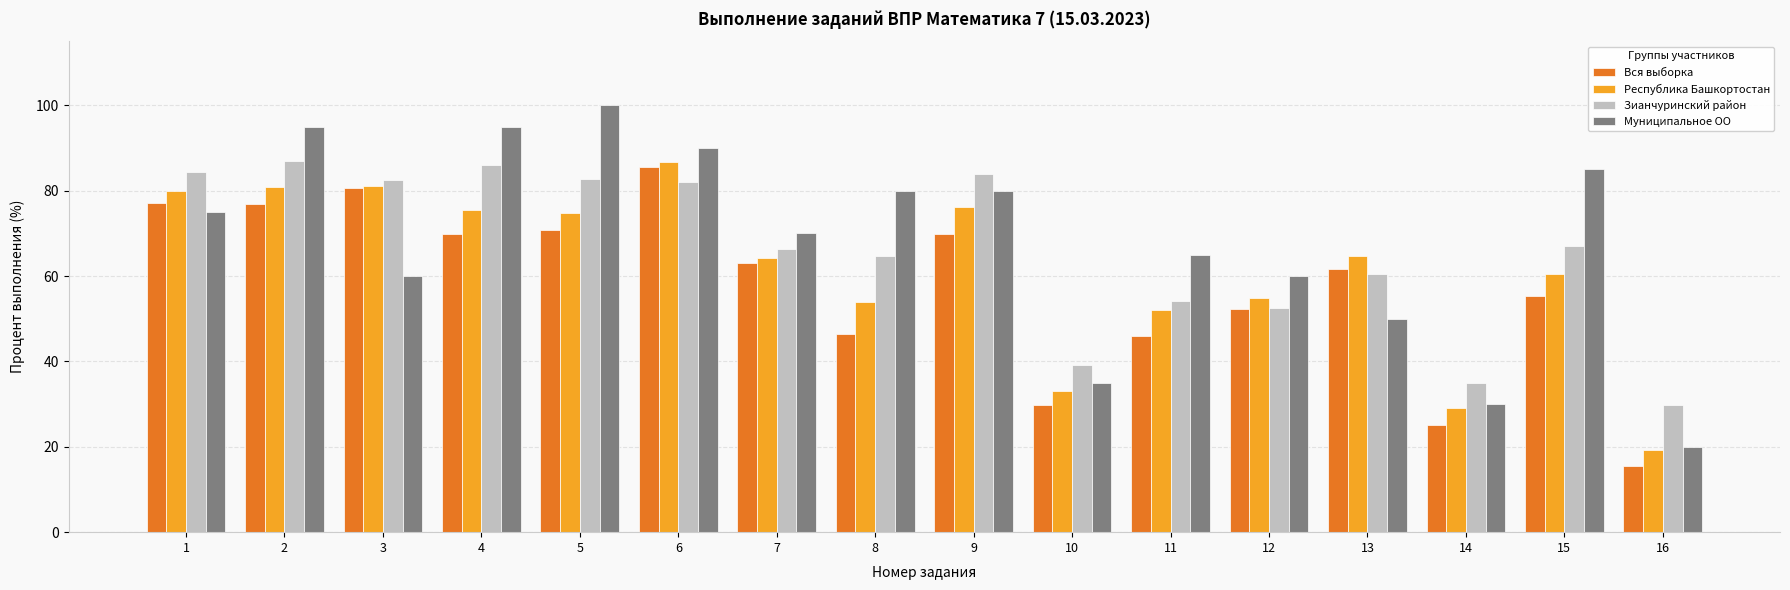

List the series in order of their overall mean, highest first.

Муниципальное ОО, Зианчуринский район, Республика Башкортостан, Вся выборка